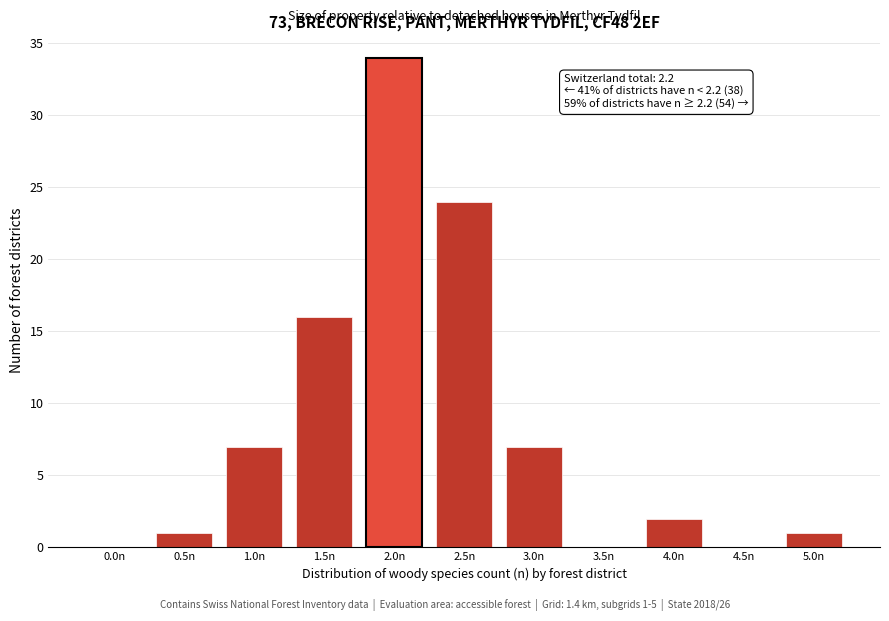

Reading right to left, extract all data points from this chart.

5.0n=1	4.5n=0	4.0n=2	3.5n=0	3.0n=7	2.5n=24	2.0n=34	1.5n=16	1.0n=7	0.5n=1	0.0n=0